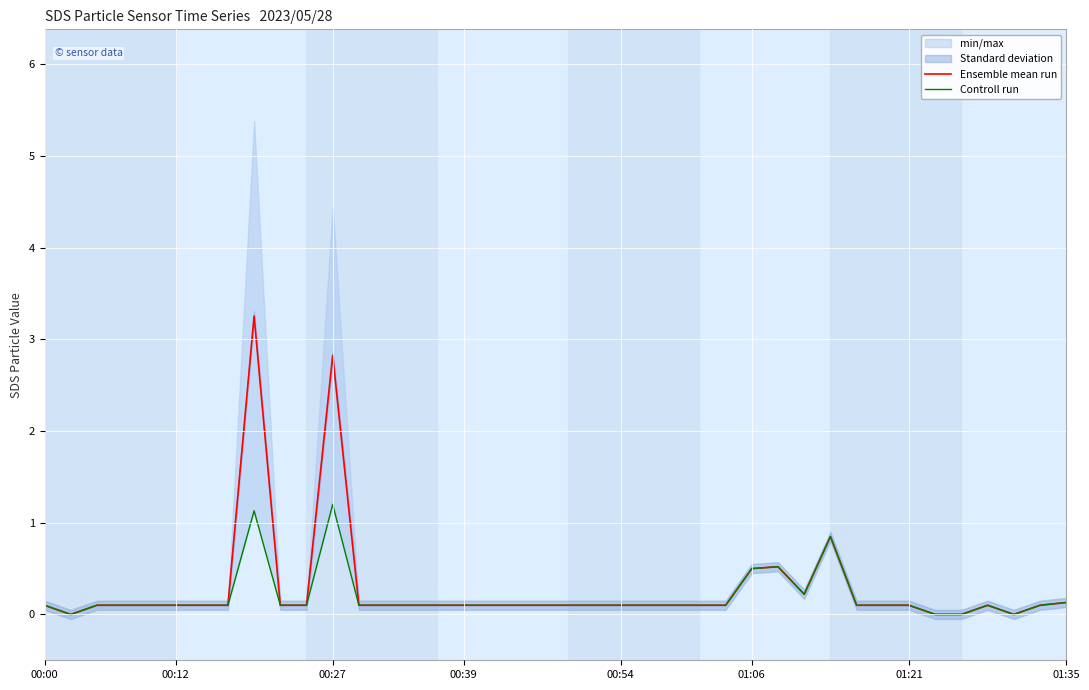

What is the maximum value for Ensemble mean run?

3.3